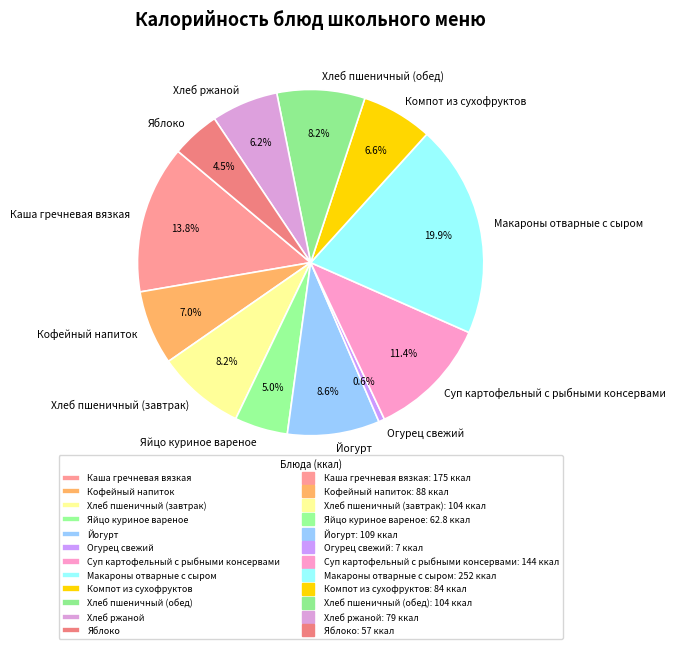

To the nearest percent, what percentage of the pie is Хлеб пшеничный (завтрак)?

8%